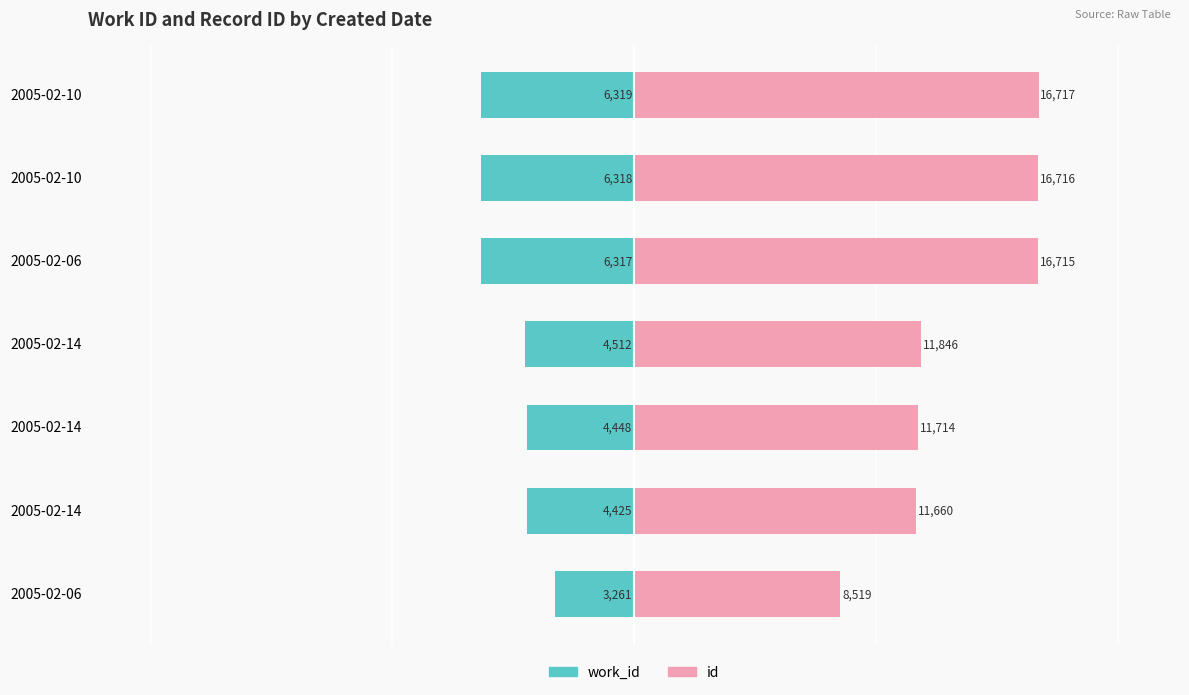

How many bars are there in total?

14